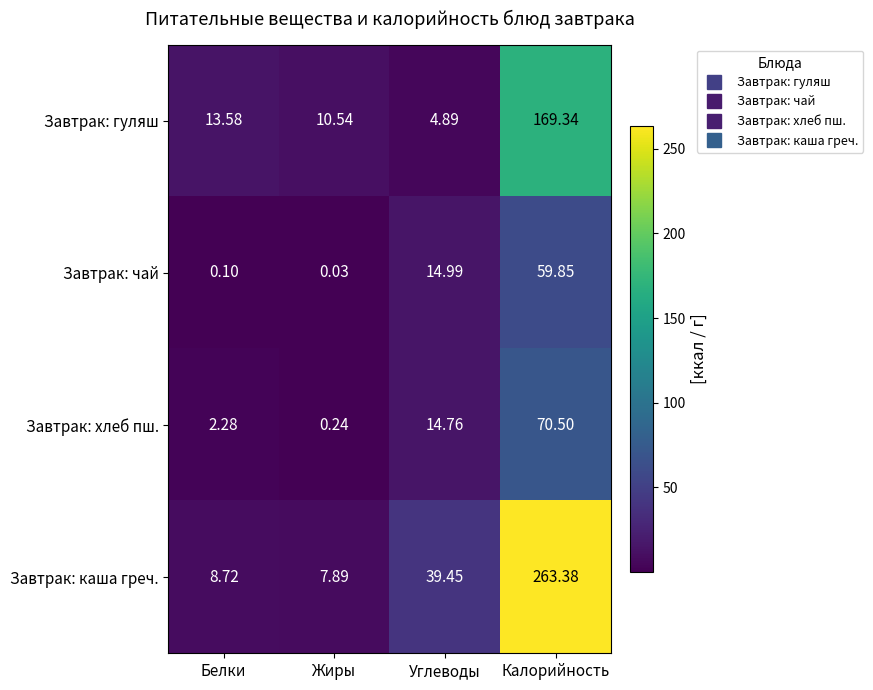

Which series has the widest spread of values?

Завтрак: каша греч.